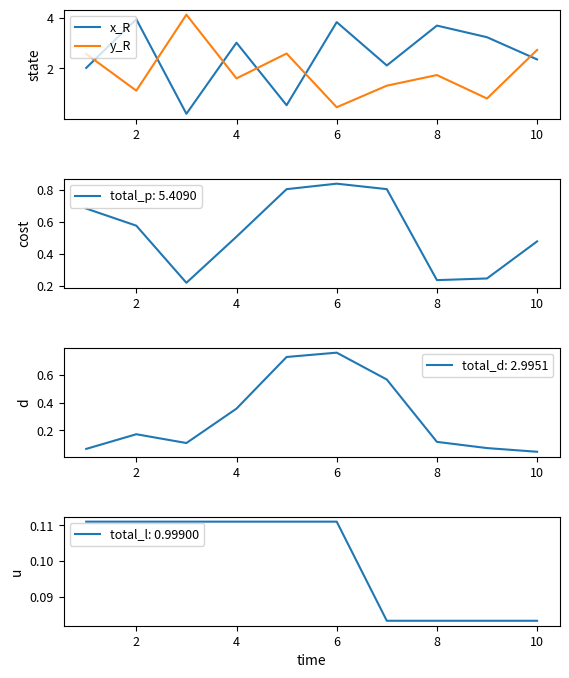

How many intersections are there between y_R and x_R?

6